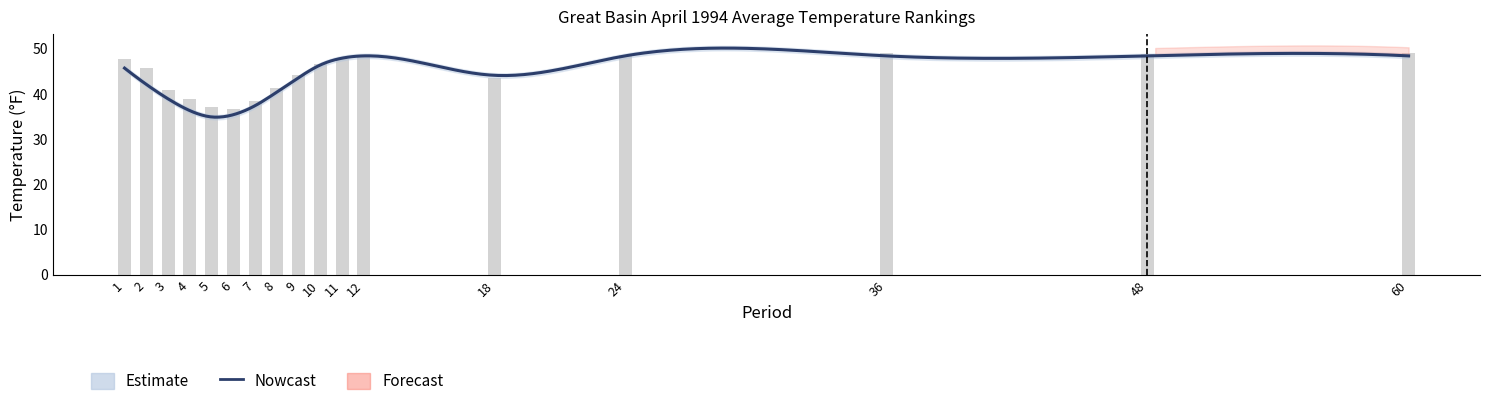

The value of Value at 12 is 48.6. True or false?

True